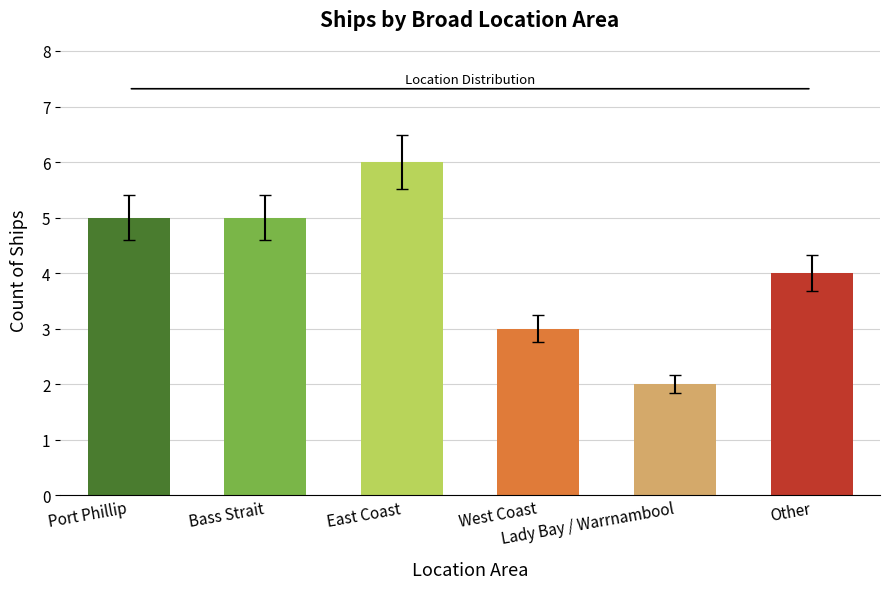

What is the greatest value displayed?

6